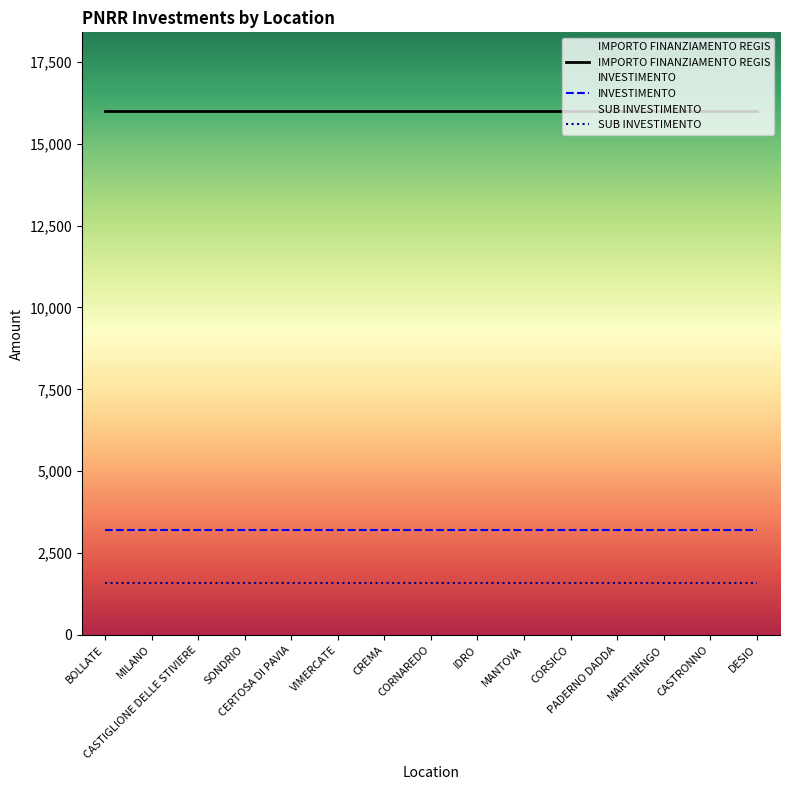

How many lines are shown in the chart?

3